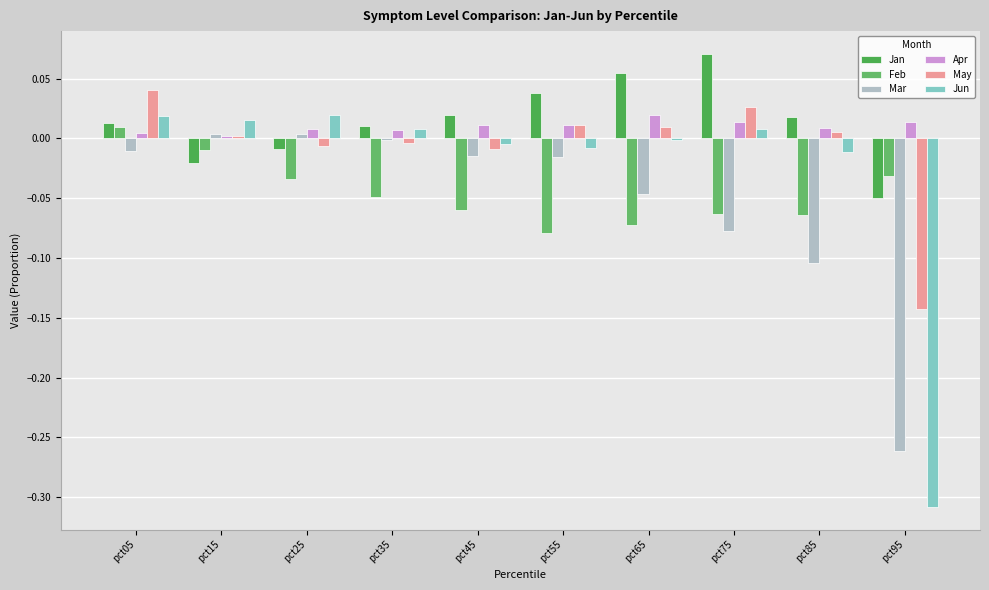

Between pct05 and pct45, which is larger?

pct45